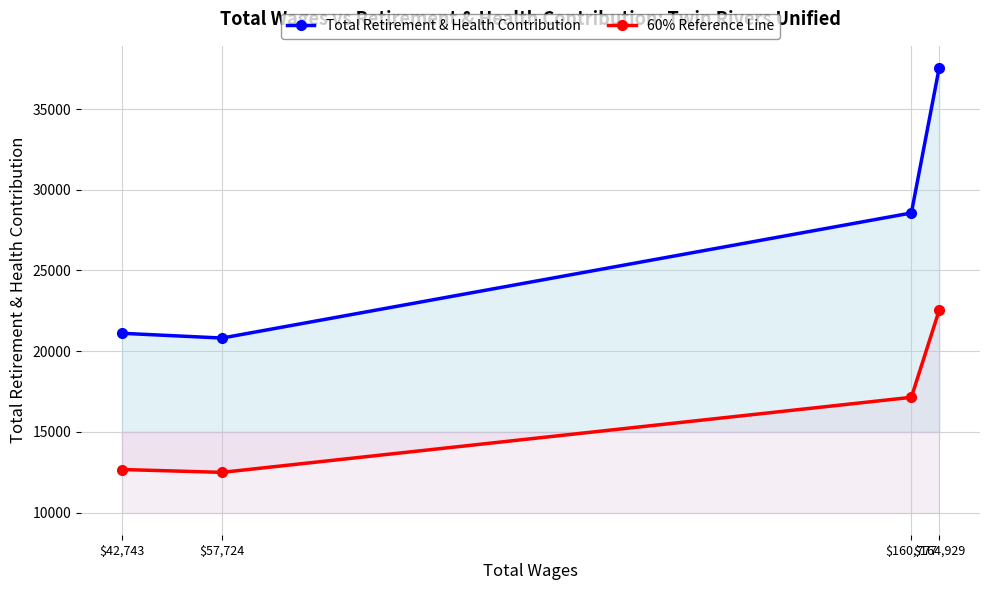

At $160,777, list the series in order from smallest to largest.

60% Reference Line, Total Retirement & Health Contribution